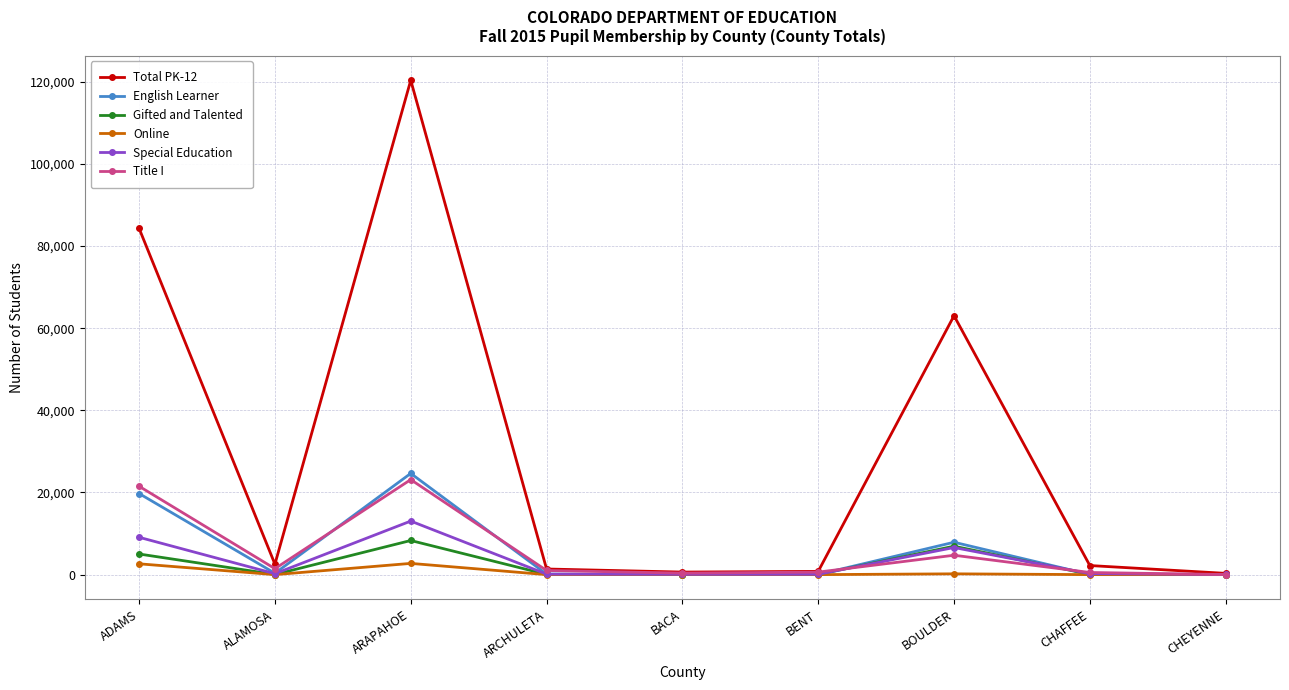

At which category does Total PK-12 reach its first local peak?

ARAPAHOE